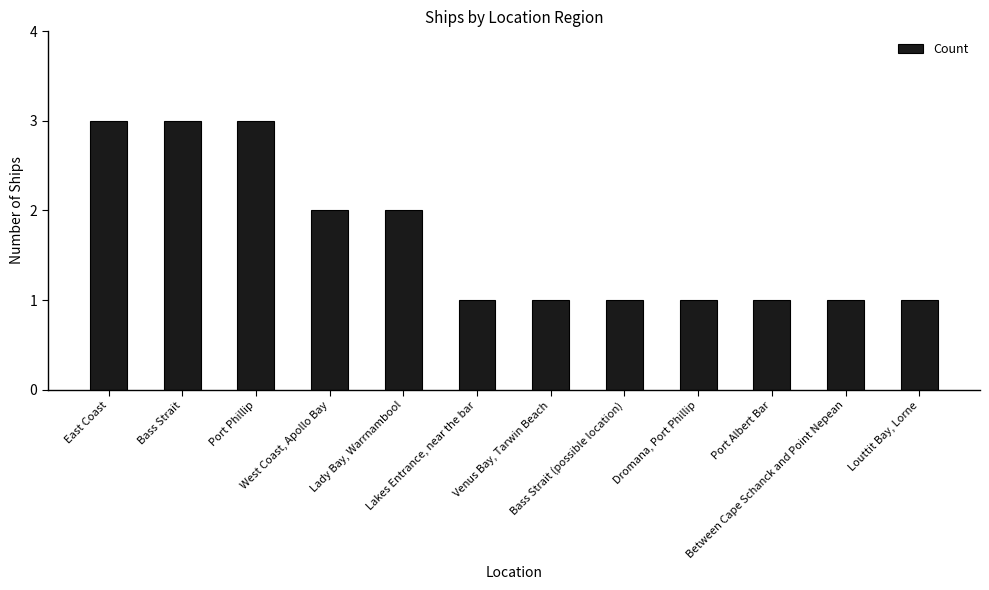

What is the sum of all values?

20